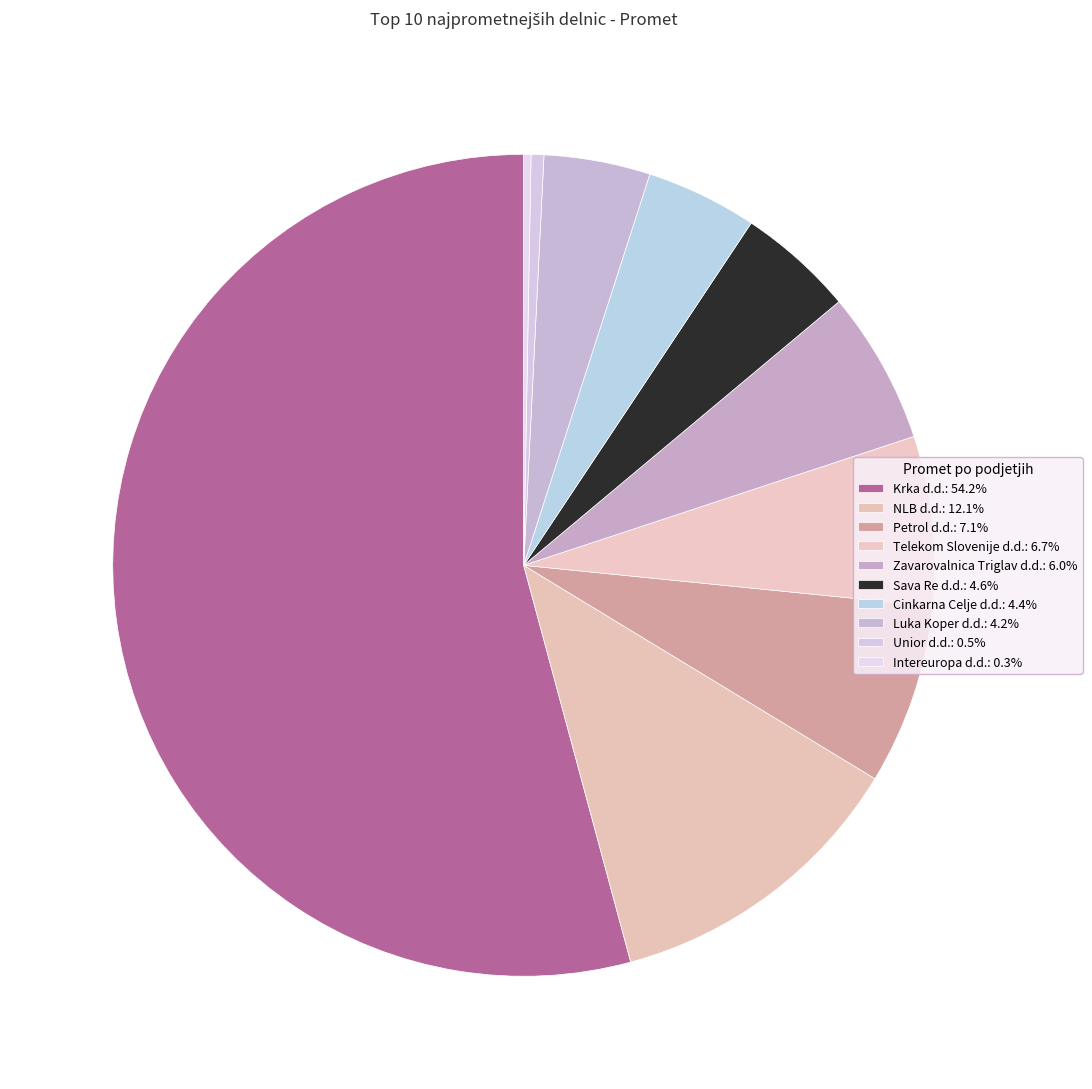

To the nearest percent, what is the difference between the largest and smallest slice percentages?

54%